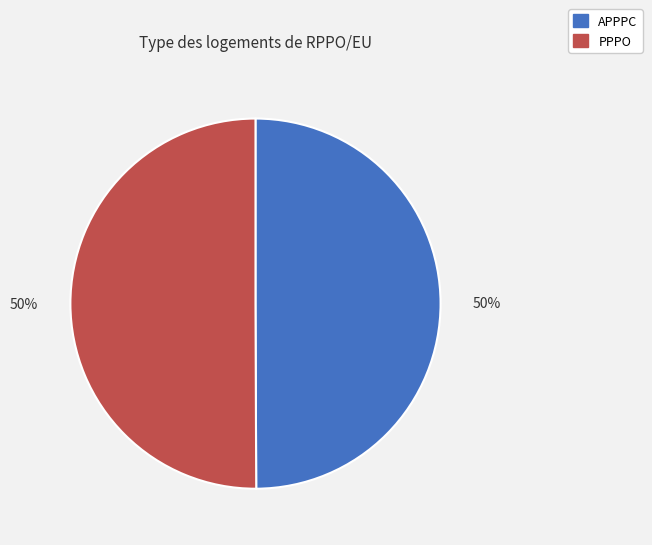

Is the sum of APPPC and PPPO greater than half?

Yes